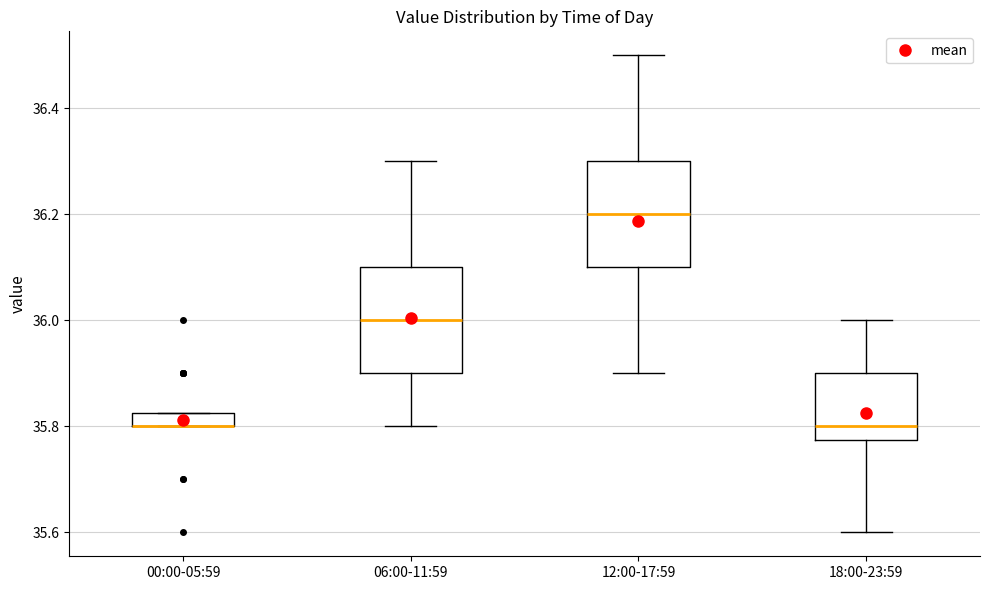

Where is the lower edge of the box for 18:00-23:59 on the y-axis? The values are not printed on the chart, so give them approximately, as read against the axis.

35.78